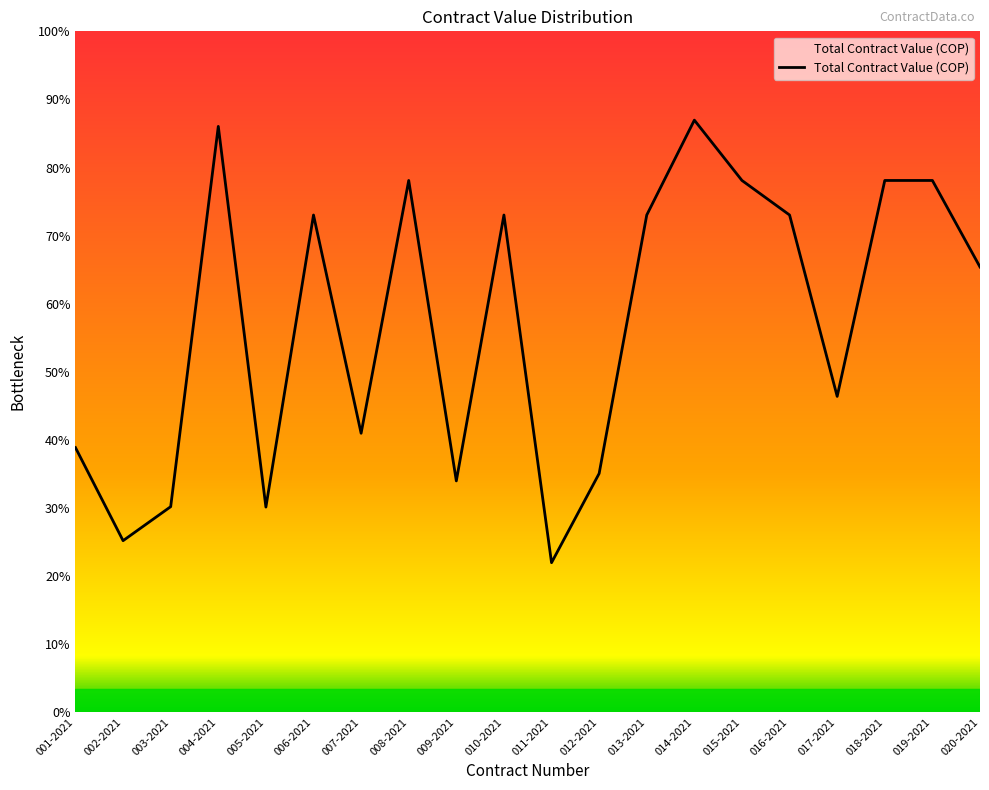

Does the chart have visible grid lines?

No